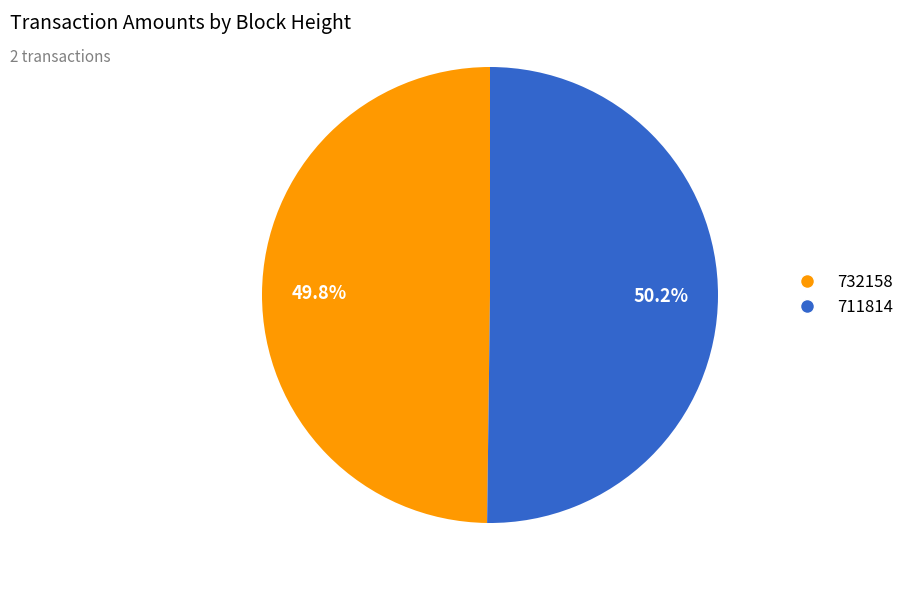

What percentage is the 732158 slice, to the nearest percent?

50%